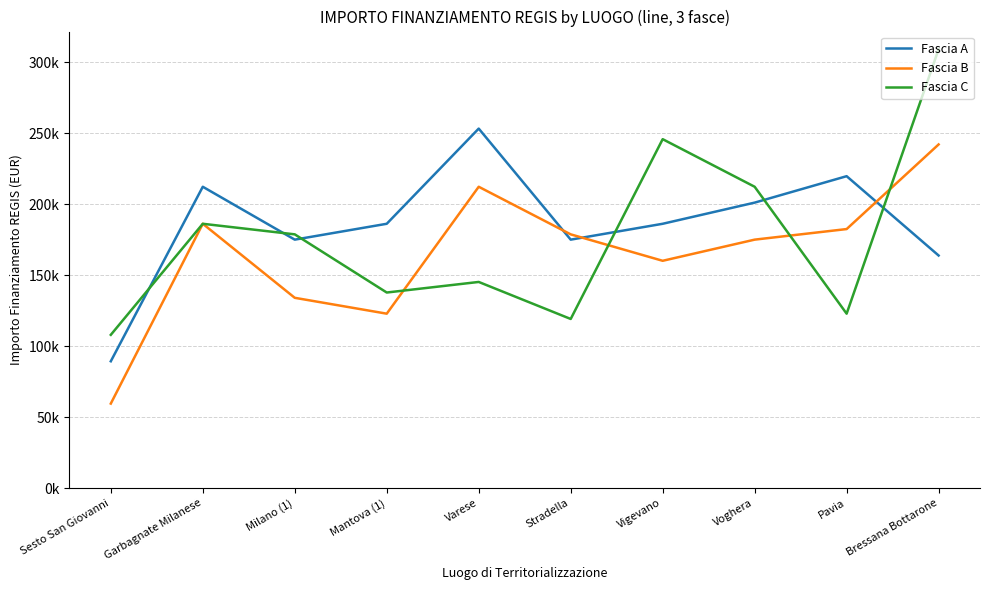

The Fascia A series shows 247148.1 at Milano (1). True or false?

False